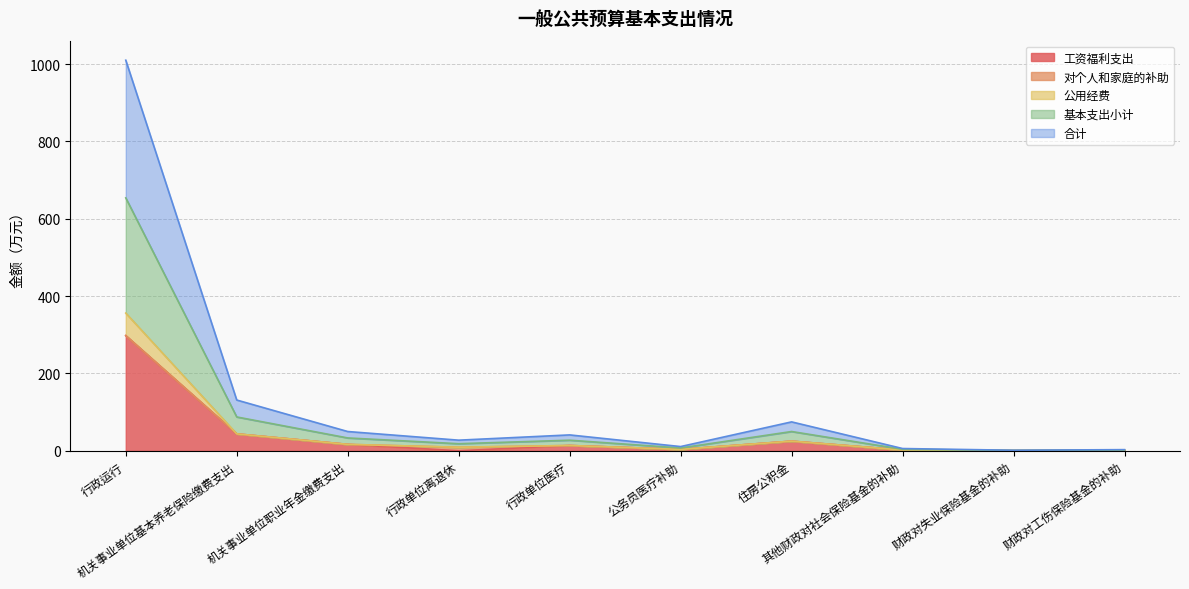

Does the chart have visible grid lines?

Yes